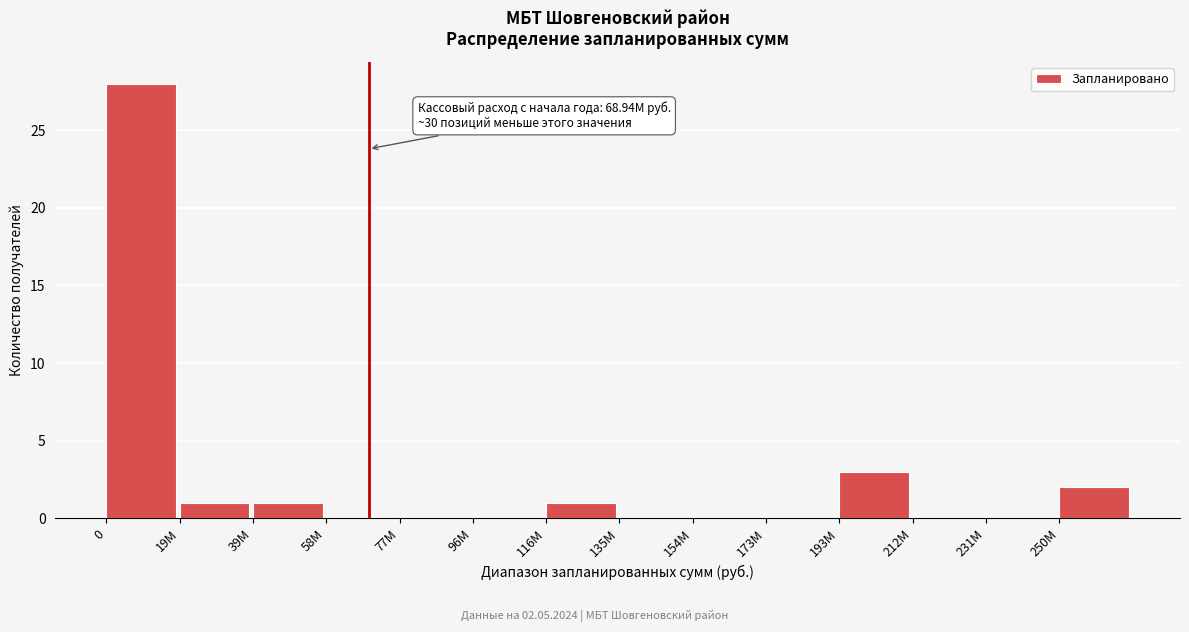

Reading left to right, list all the values displayed in this chart.

0=28	19M=1	39M=1	58M=0	77M=0	96M=0	116M=1	135M=0	154M=0	173M=0	193M=3	212M=0	231M=0	250M=2